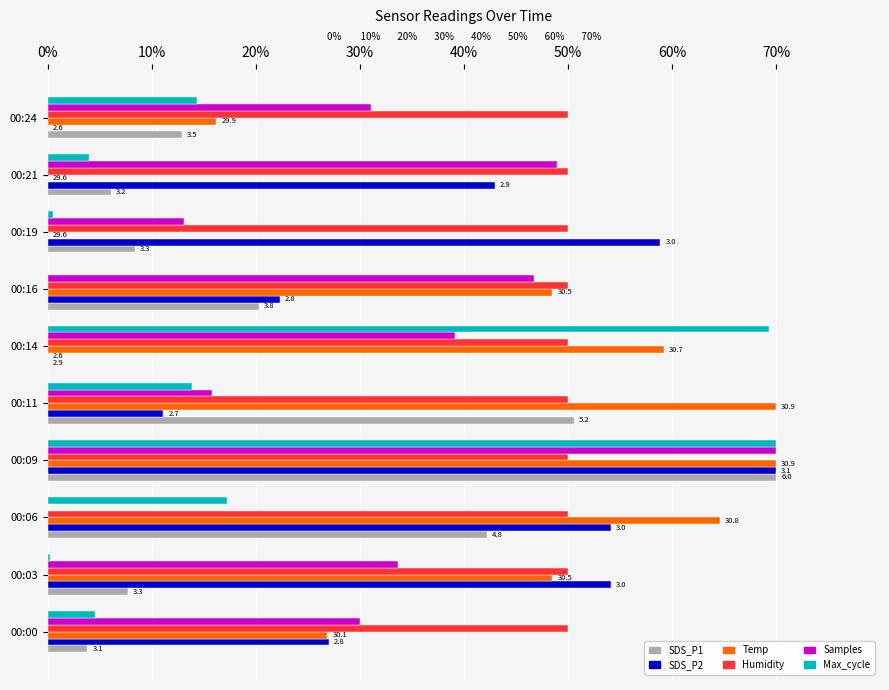

What are all the series names shown in the legend?

SDS_P1, SDS_P2, Temp, Humidity, Samples, Max_cycle